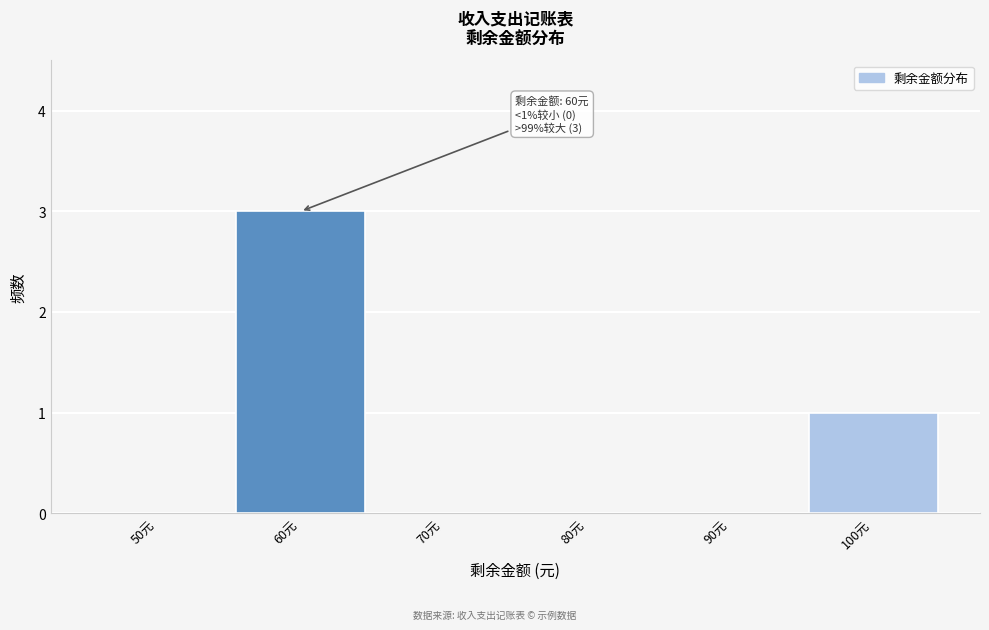

Reading left to right, what are all the values shown in this chart?

50元=0	60元=3	70元=0	80元=0	90元=0	100元=1